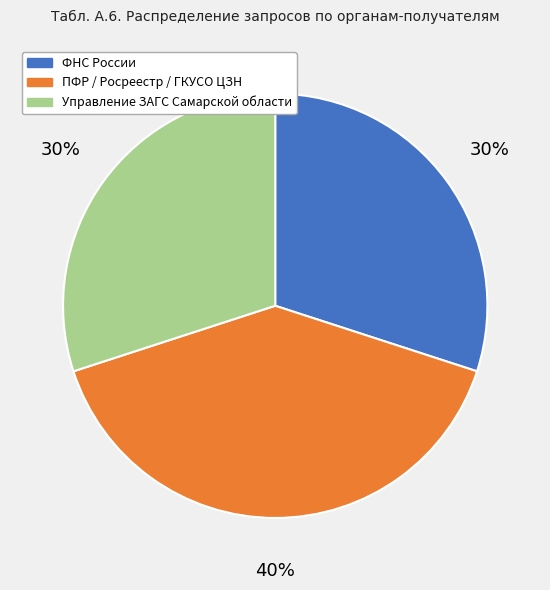

To the nearest percent, what portion does Управление ЗАГС Самарской области represent?

30%